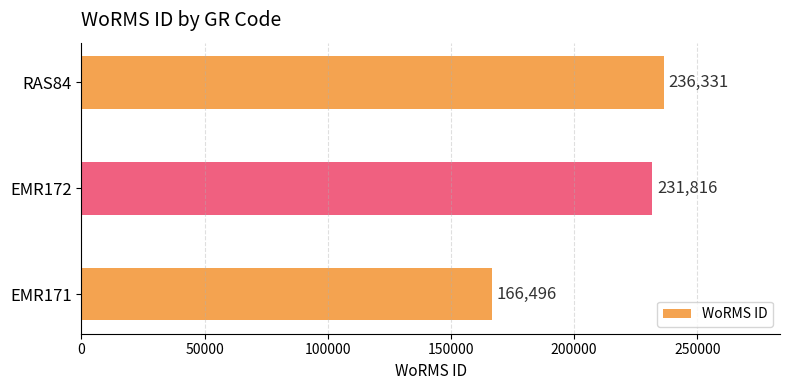

List the labels in order of value, smallest first.

EMR171, EMR172, RAS84